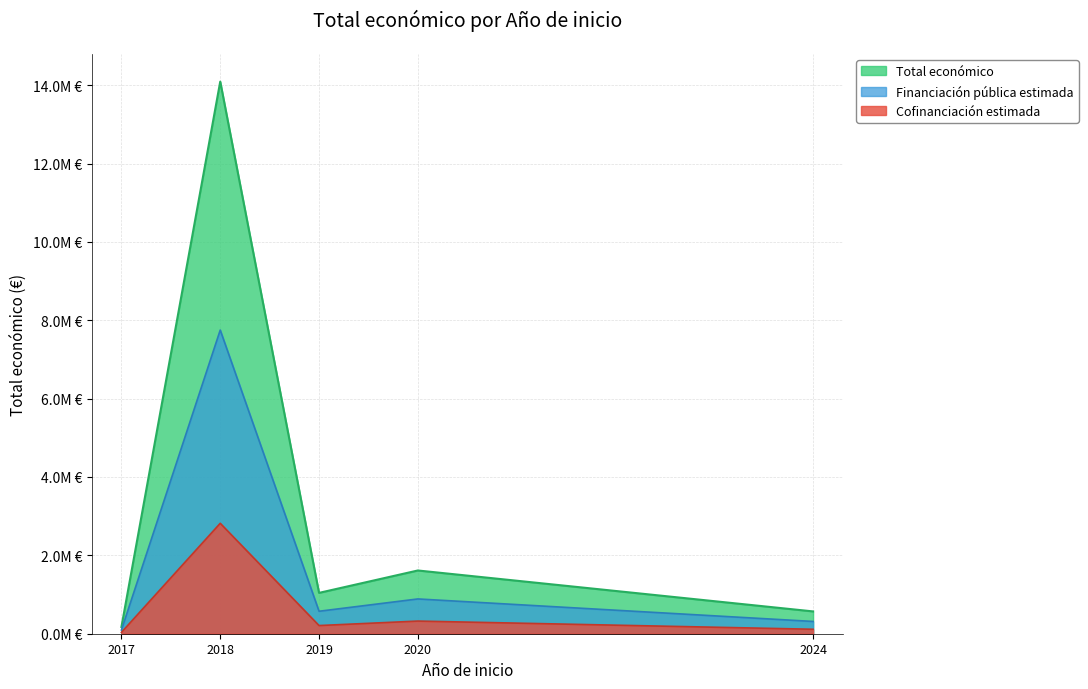

True or false: the data has more than 0 interior local peaks.

True